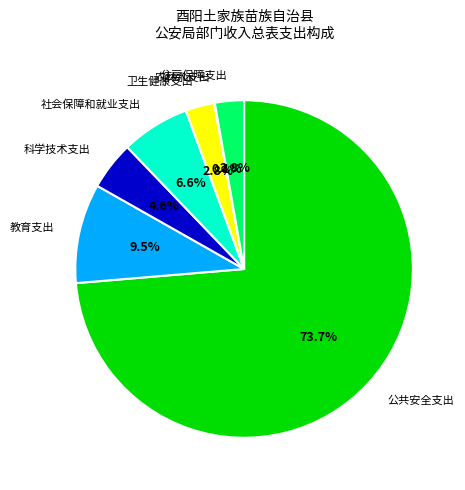

To the nearest percent, what portion does 社会保障和就业支出 represent?

7%